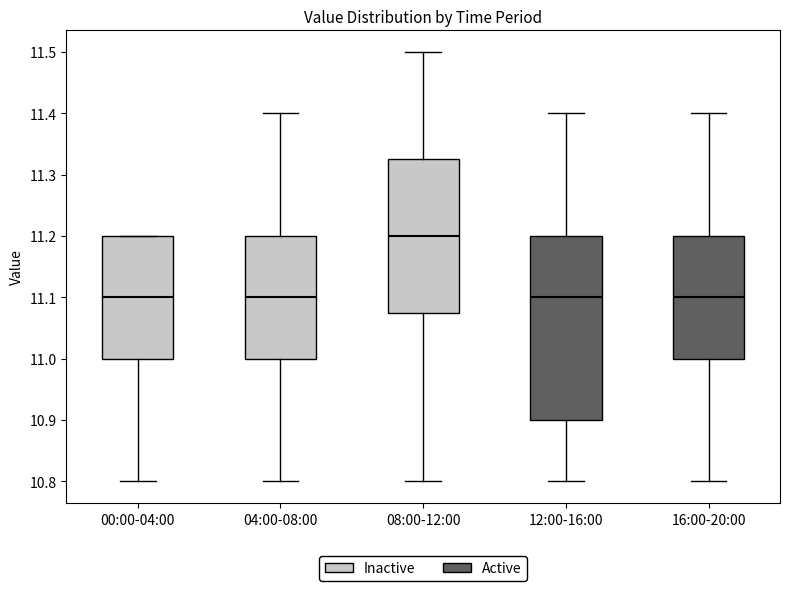

Where is the upper edge of the box for 04:00-08:00 on the y-axis? The values are not printed on the chart, so give them approximately, as read against the axis.

11.20